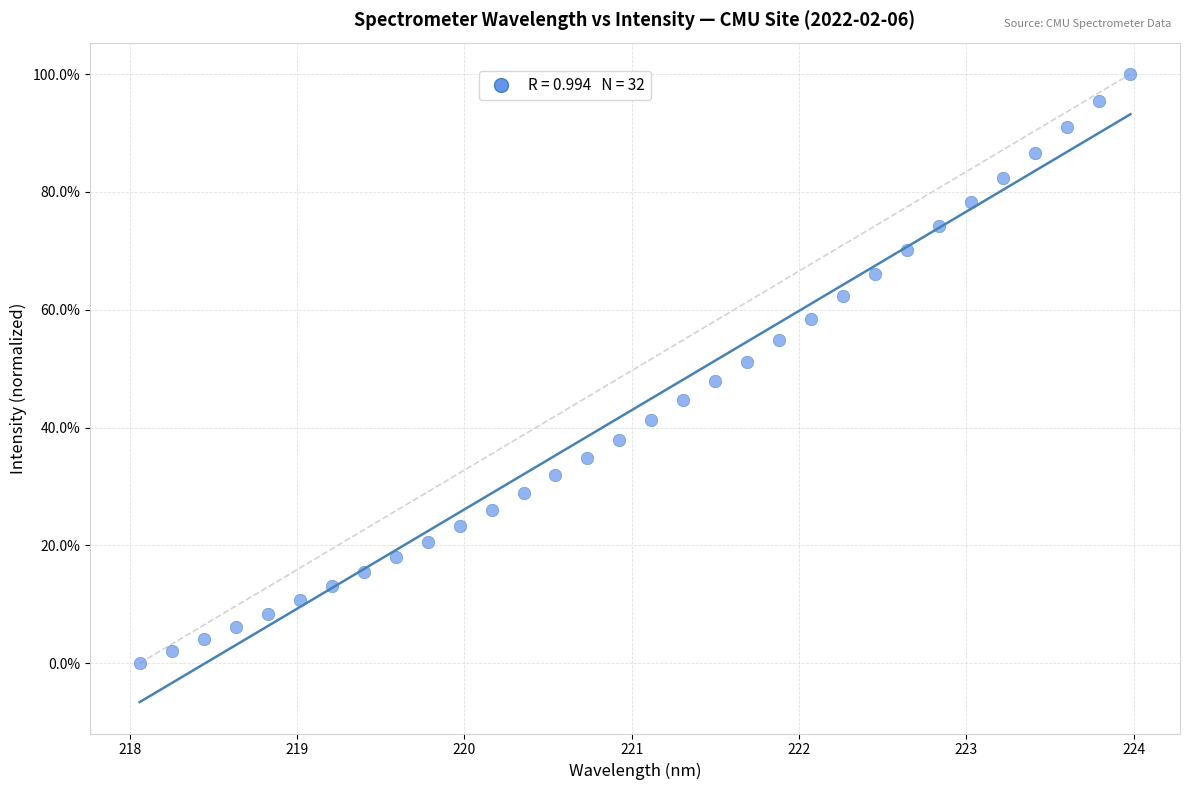

What is the range of X values (max minus min)?

5.9